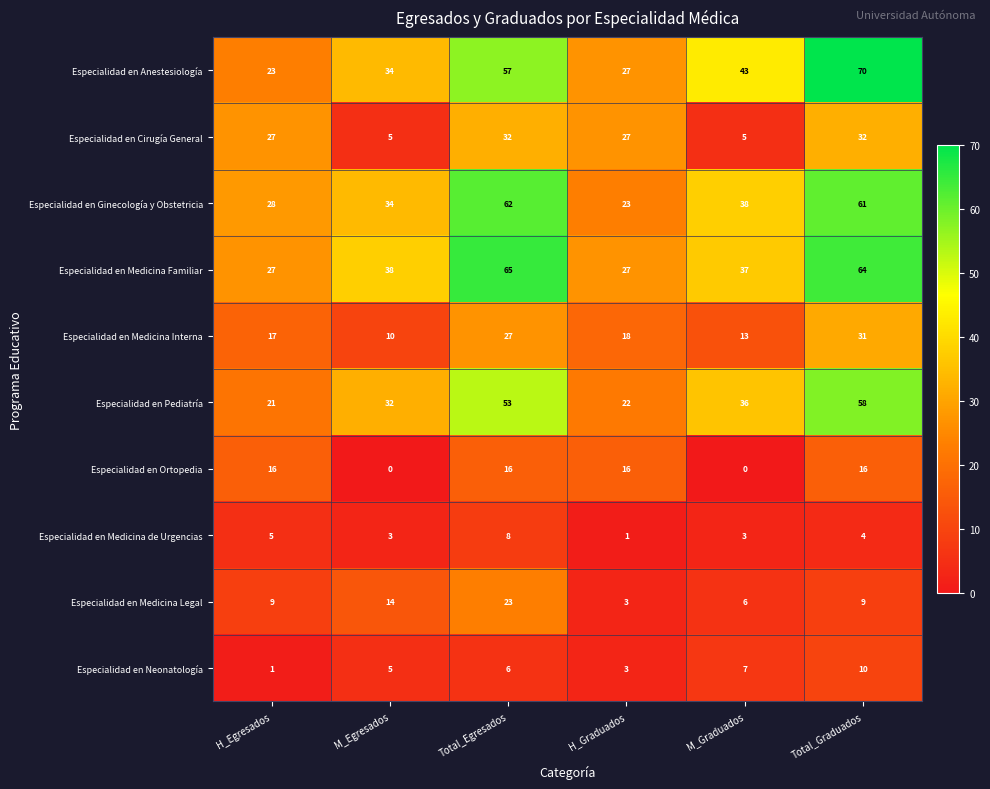

What is the difference between the Especialidad en Medicina Legal values at M_Graduados and H_Graduados?

3